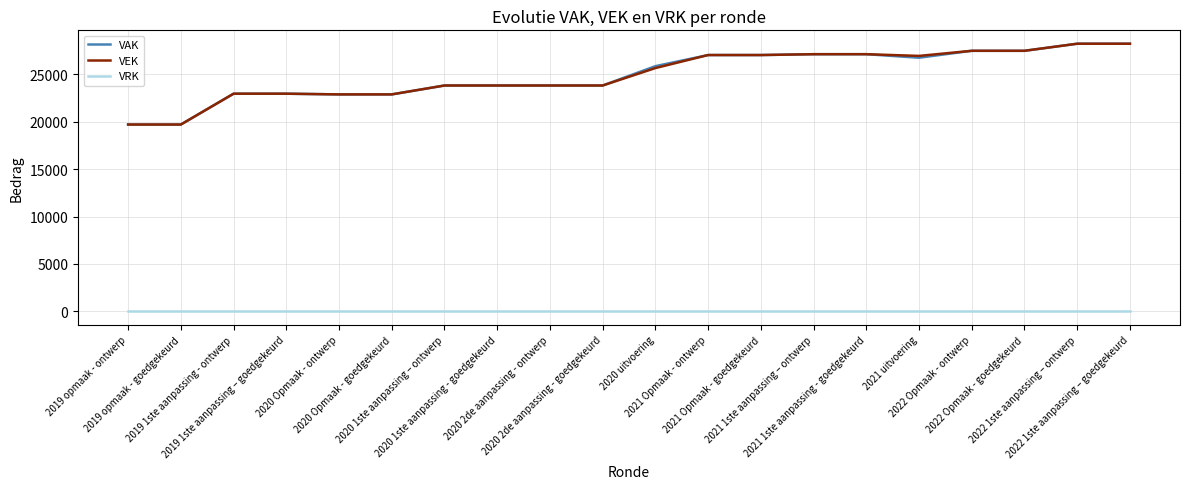

What is the maximum value shown in the chart?

28211